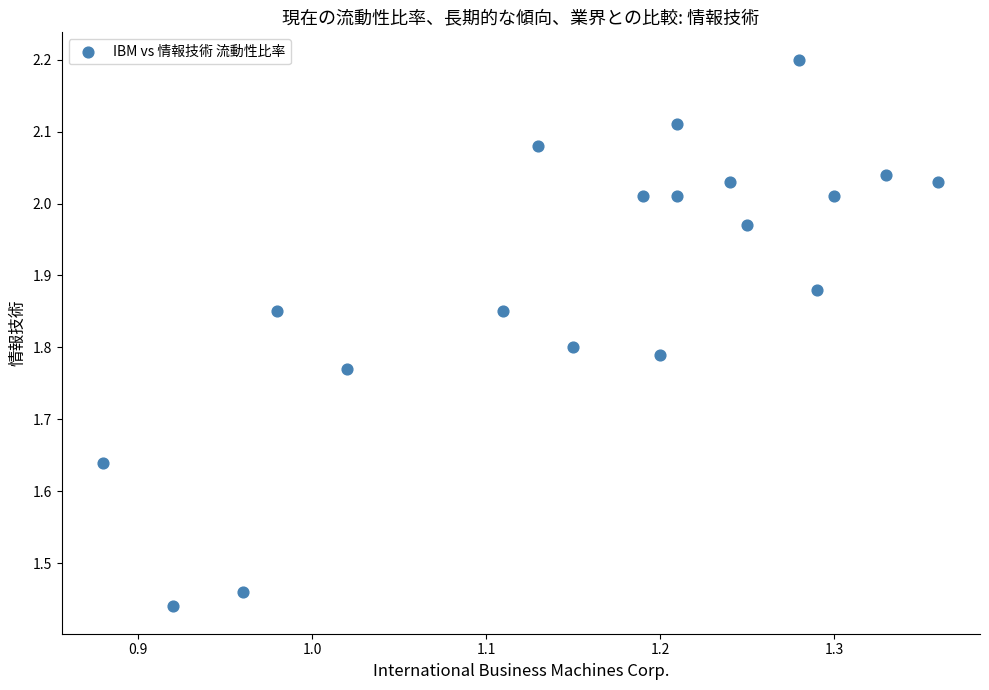

What is the range of Y values (max minus min)?

0.8